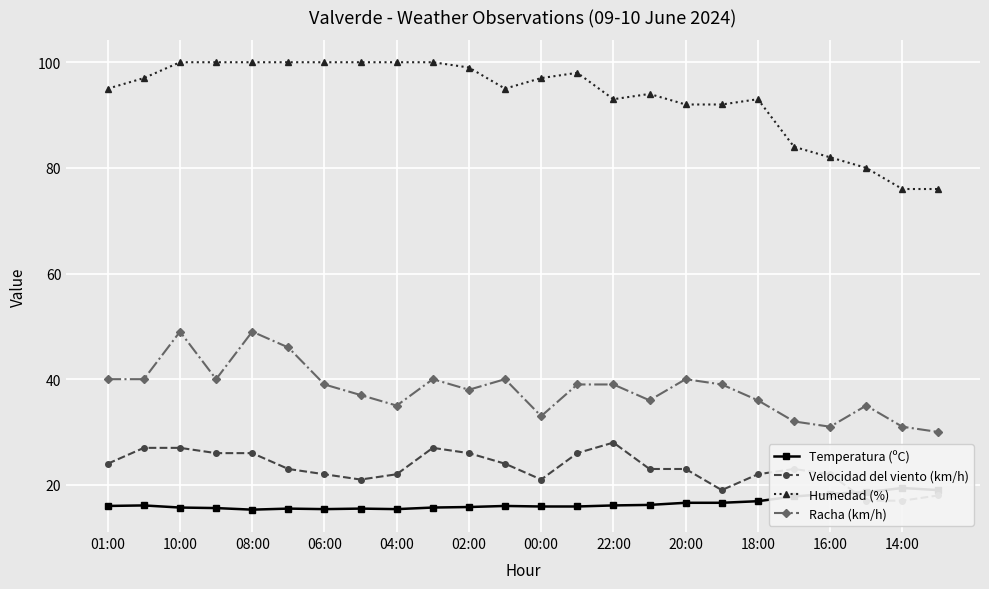

Read the Humedad (%) value at 10:00.

100